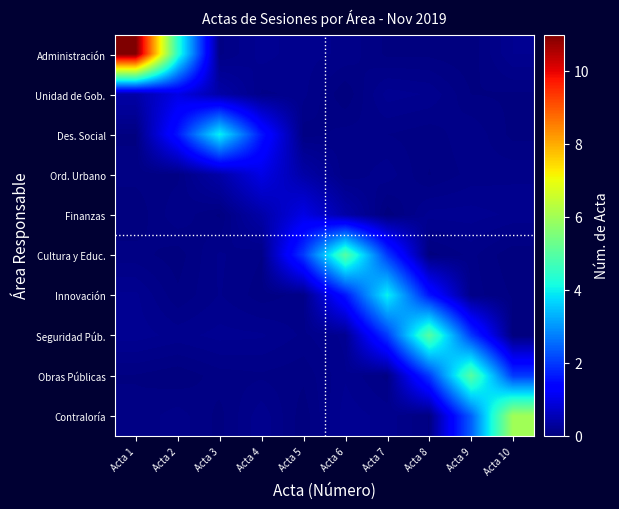

At which category is the sum across all series the highest?

Acta 1